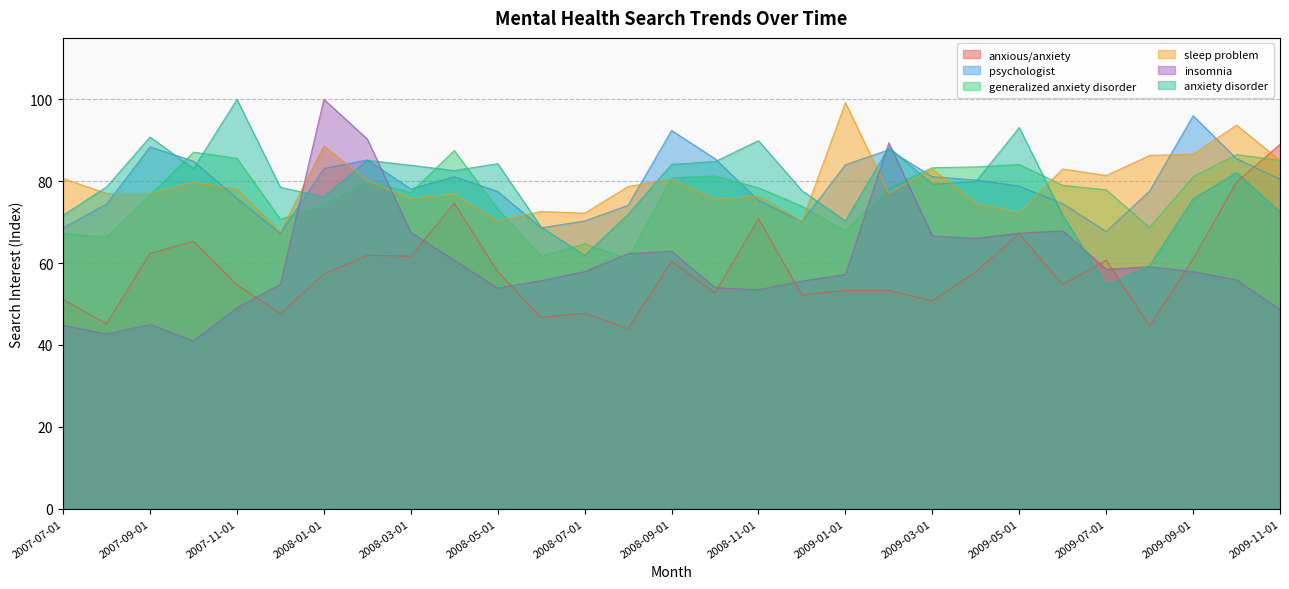

The insomnia series shows 55.6 at 2008-12-01. True or false?

True